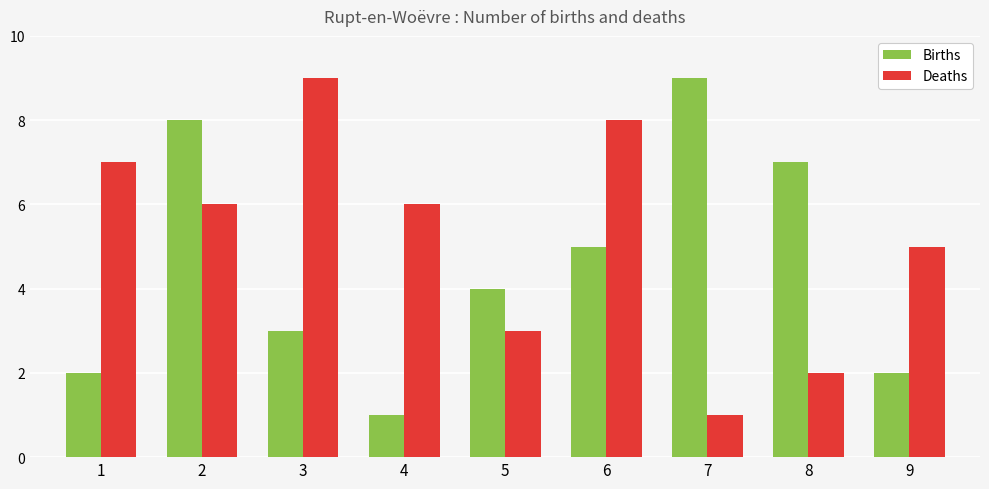

Rank the series at 5 from lowest to highest value.

Deaths, Births